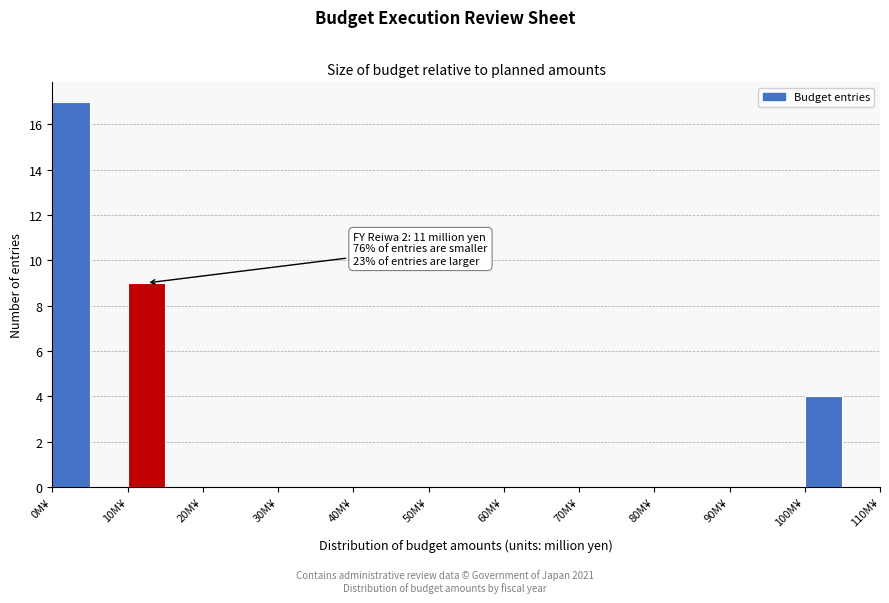

Over which range of the x-axis is the bar tallest?

0 to 5